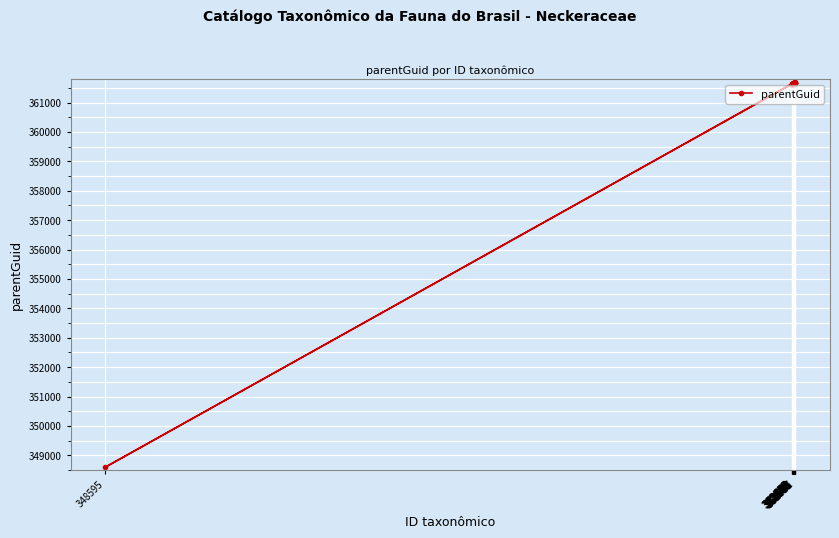

What is the change in value from 361658 to 361711?

+61